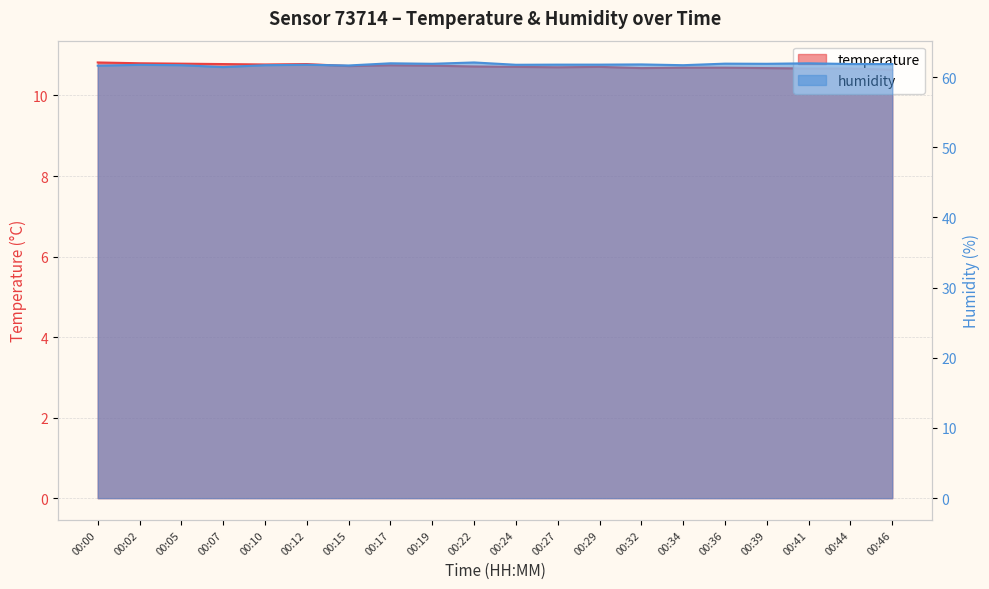

What is the difference between the maximum and minimum values in the humidity series?

0.7